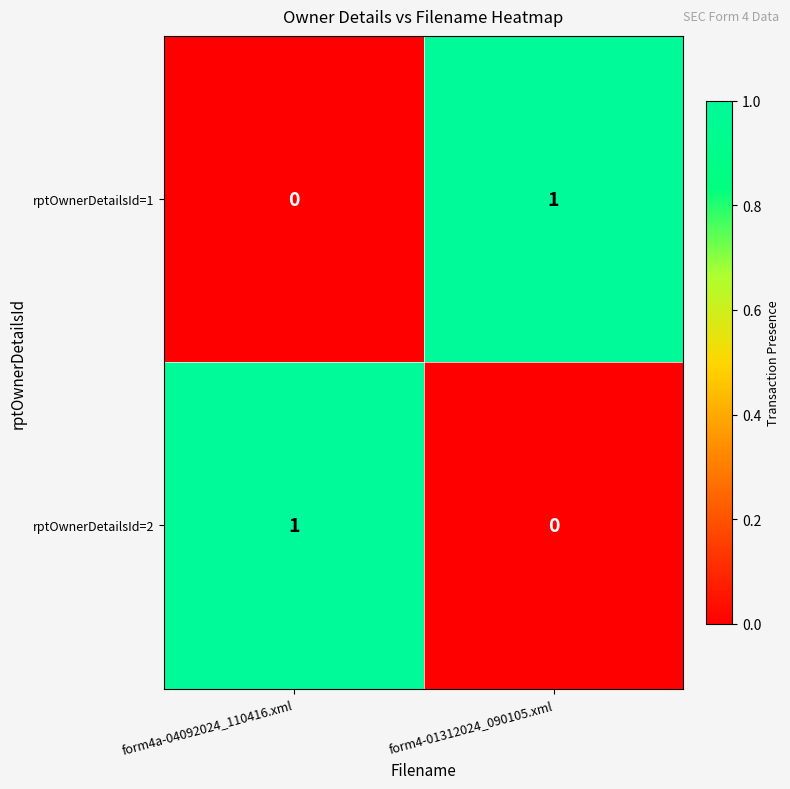

The rptOwnerDetailsId=1 series shows 1 at form4-01312024_090105.xml. True or false?

True